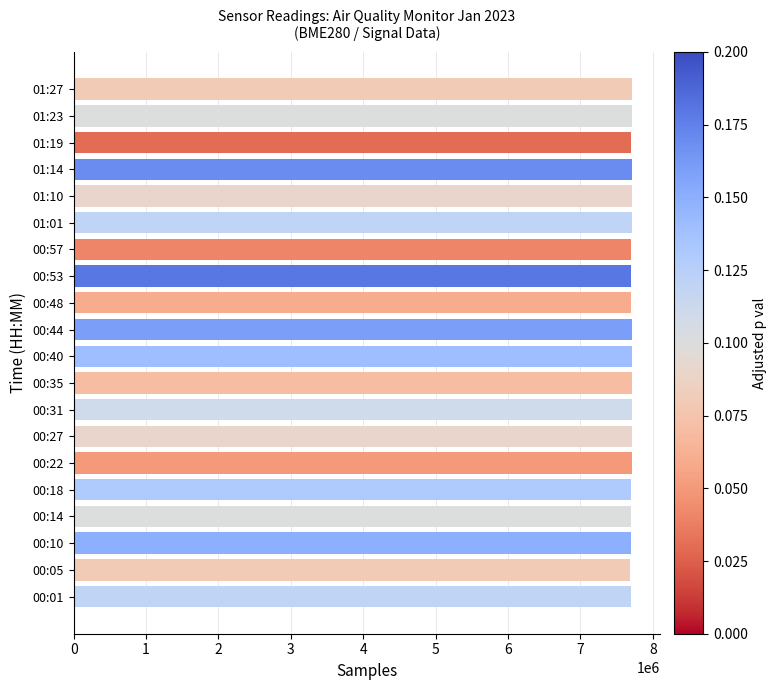

What is the average value?

7704383